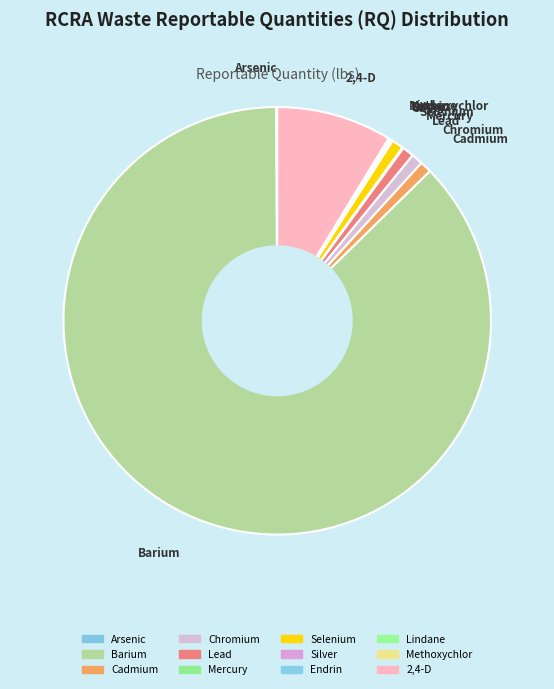

The 2,4-D slice represents 9% of the pie. True or false?

True